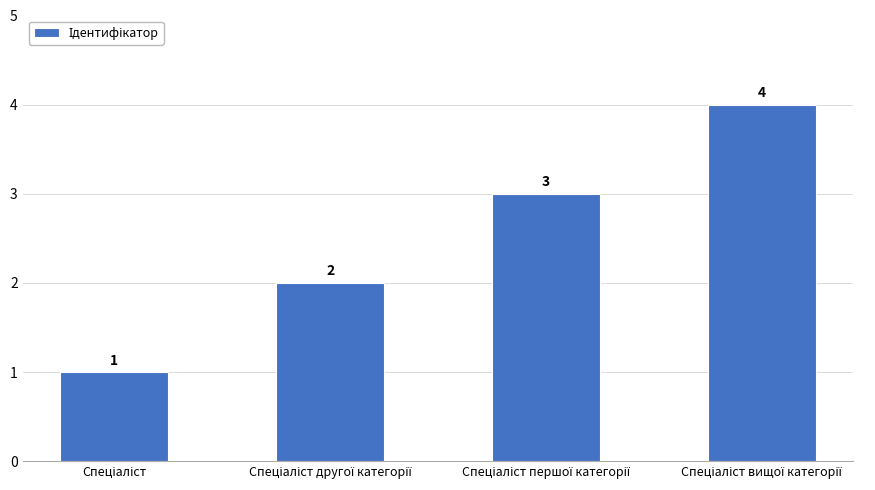

What is the sum of all values?

10